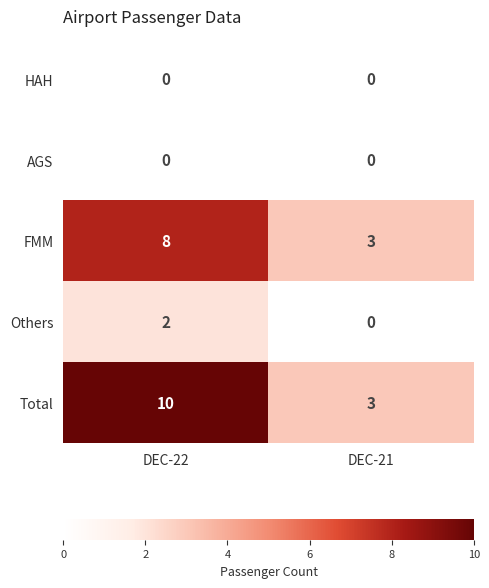

The FMM series shows 12 at DEC-22. True or false?

False